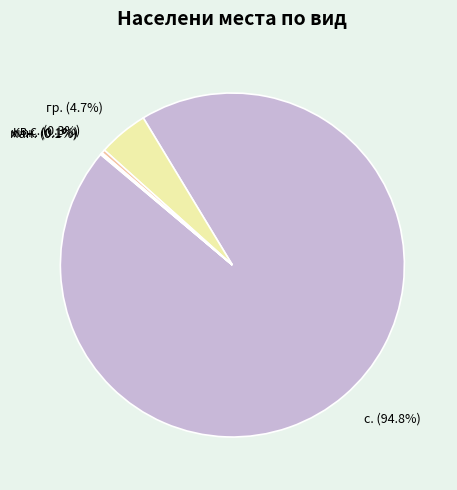

Which slice is the largest?

с.